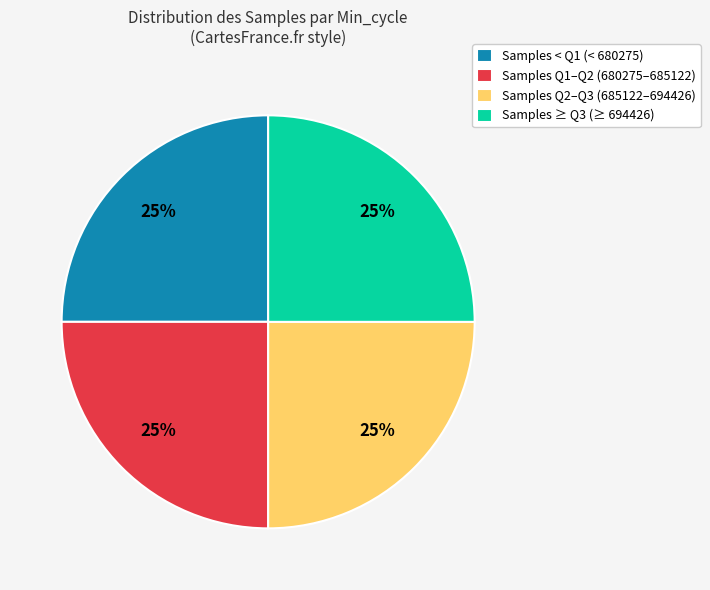

Is it true that Samples Q1–Q2 (680275–685122) is 25% of the pie?

True